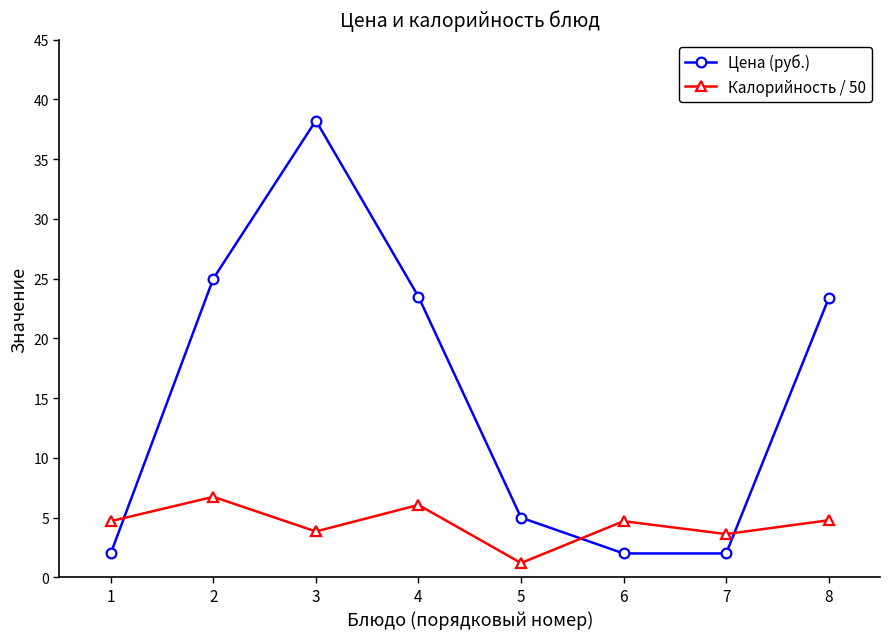

What is the sum of the Цена (руб.) values at 5 and 1?

7.0